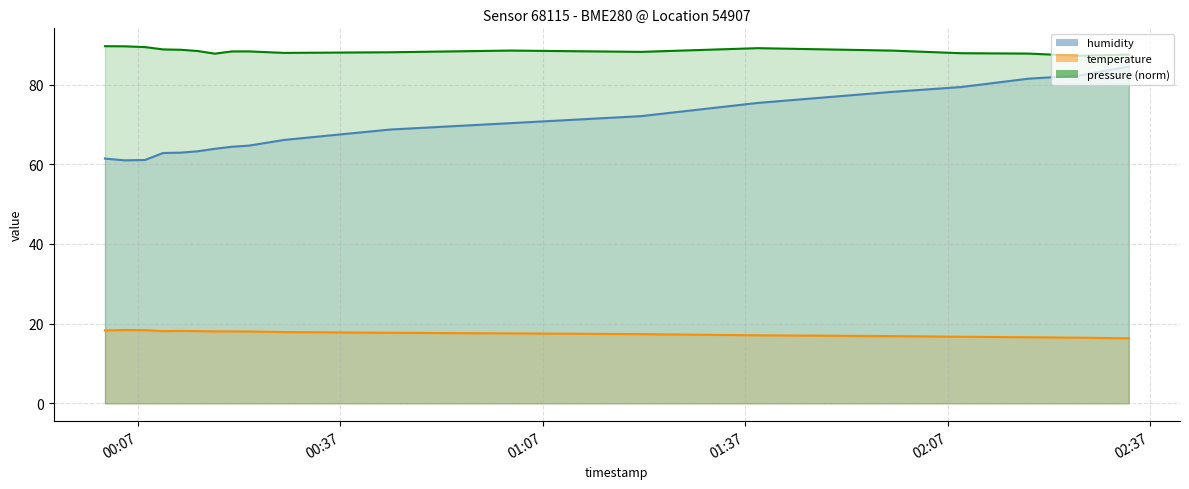

Where does the pressure_norm series first go above 88?

2022-09-03T00:02:08